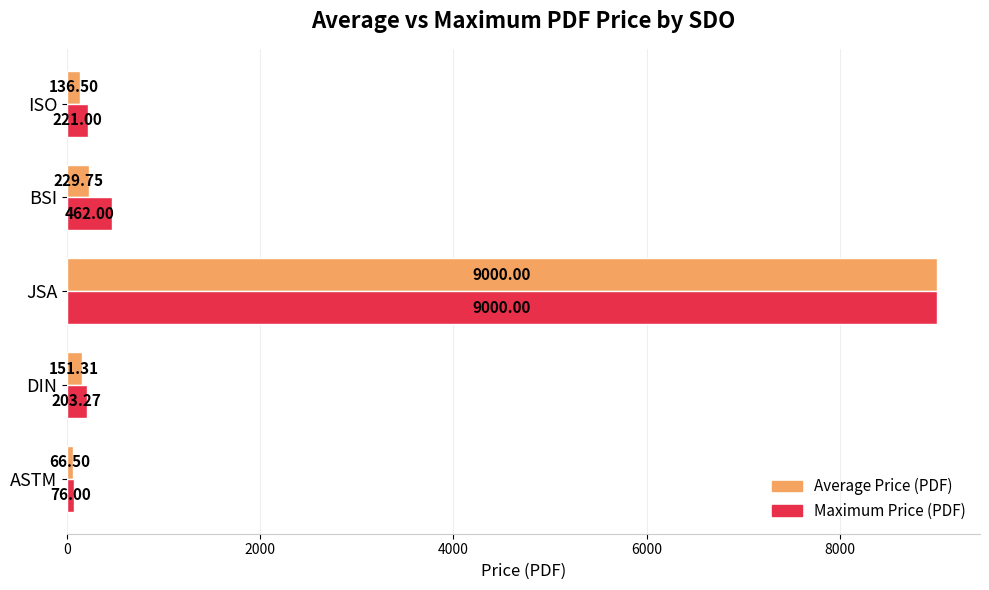

Is the value of Average Price (PDF) at DIN greater than the value of Maximum Price (PDF) at JSA?

No